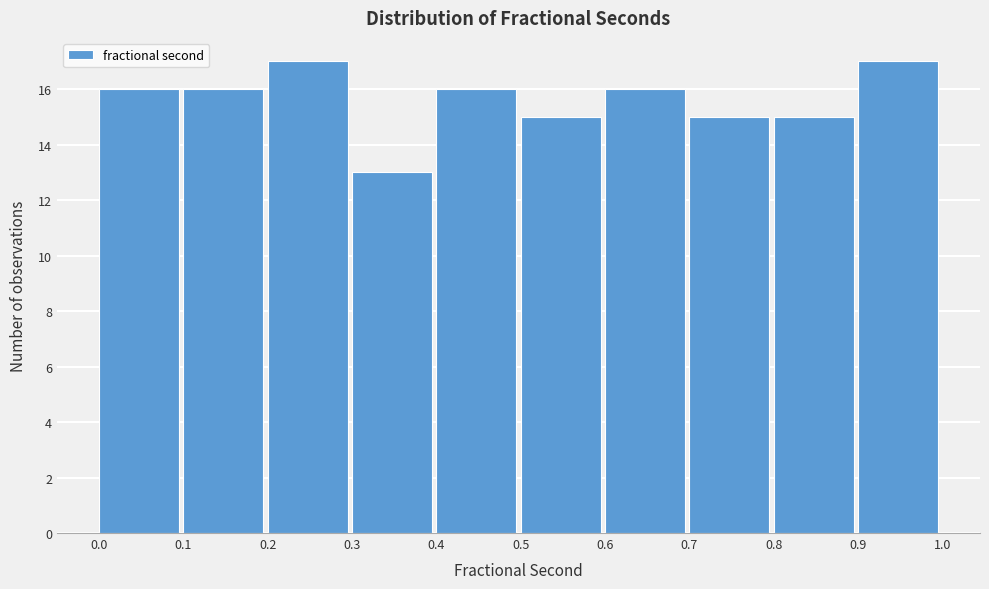

How tall is the bar that spans 0.3 to 0.4 on the x-axis? The values are not printed on the chart, so give them approximately, as read against the axis.

13